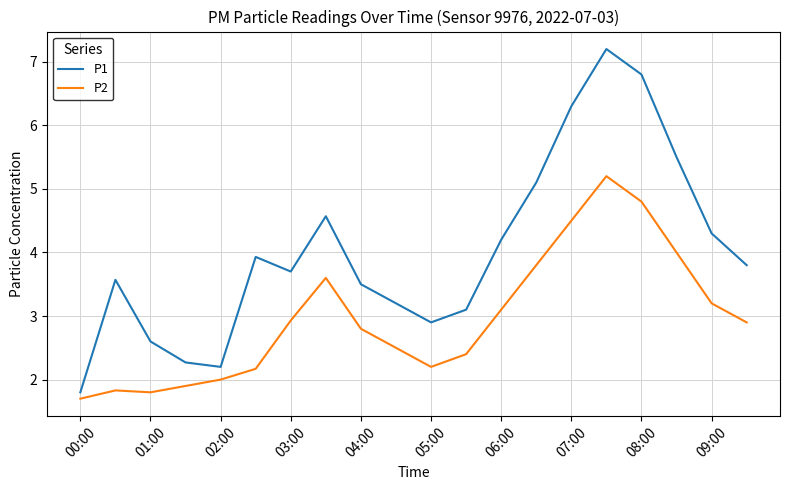

What is the average value of the P1 series?

4.0